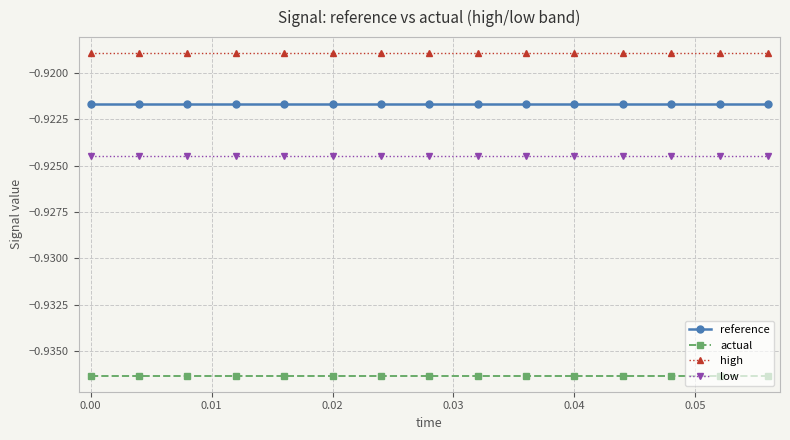

List the series in order of their peak value, highest first.

high, reference, low, actual